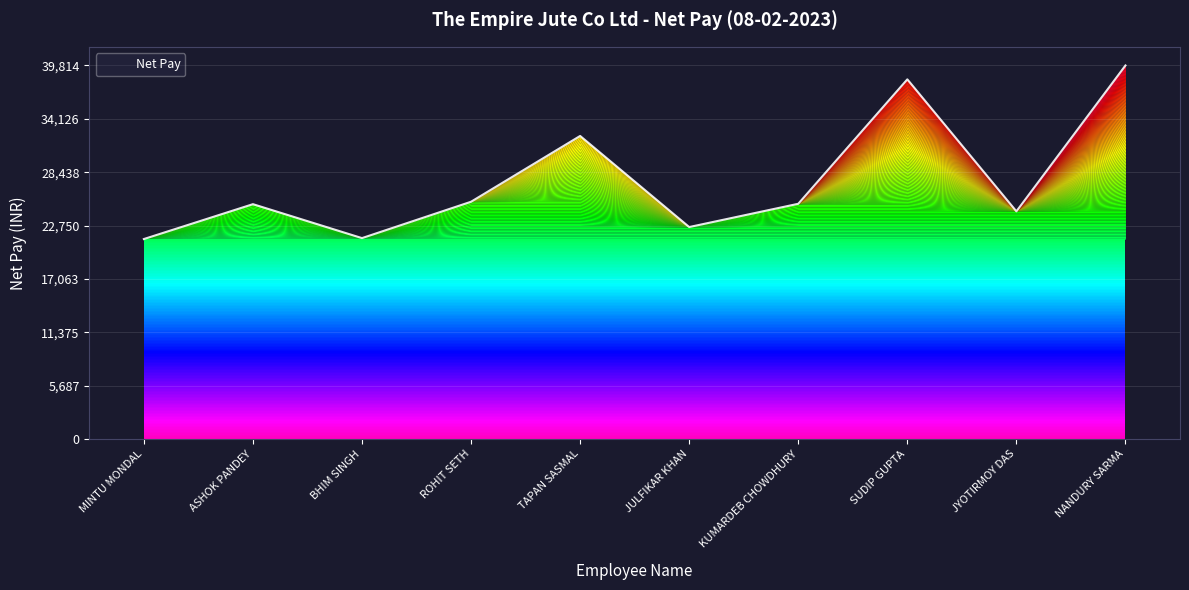

What is the maximum value shown in the chart?

39814